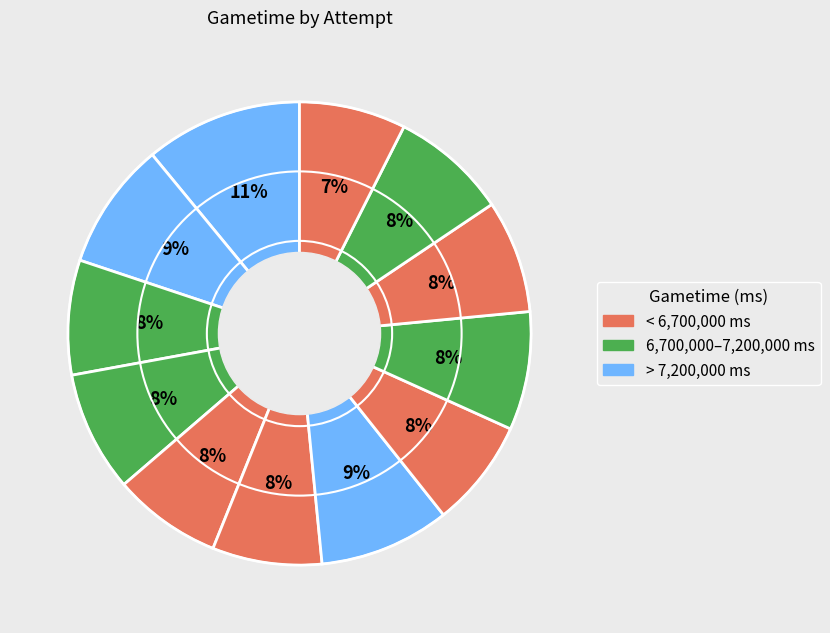

How many segments does this pie chart have?

12